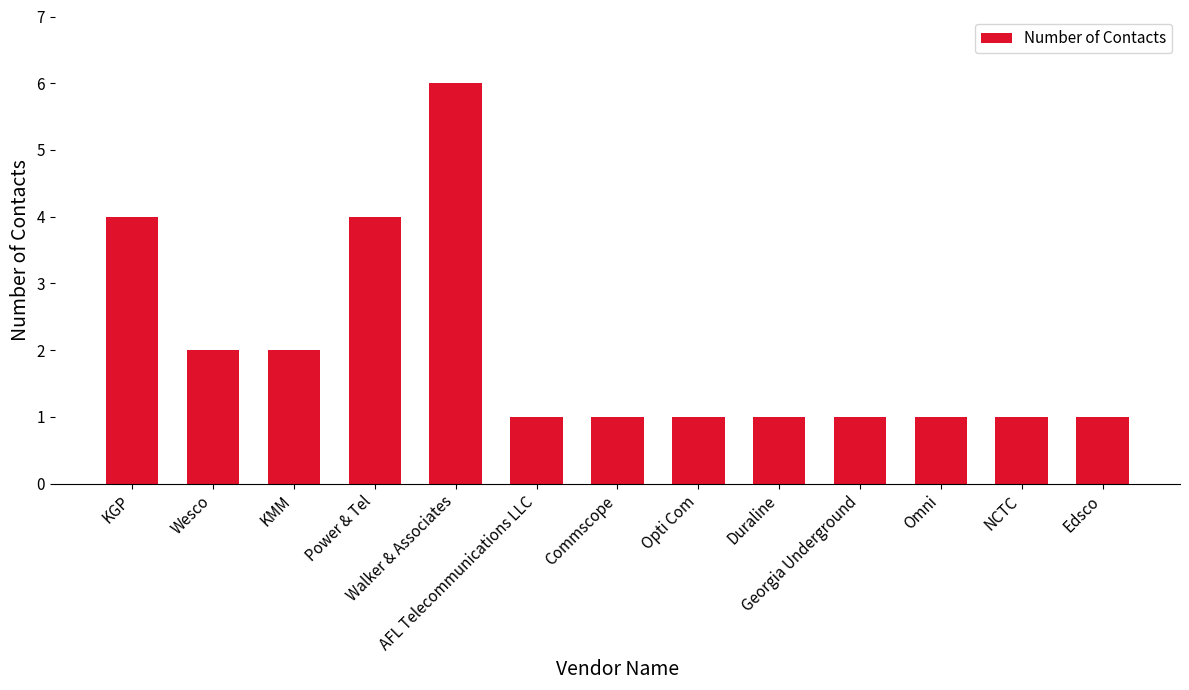

Does the chart contain stacked bars?

No